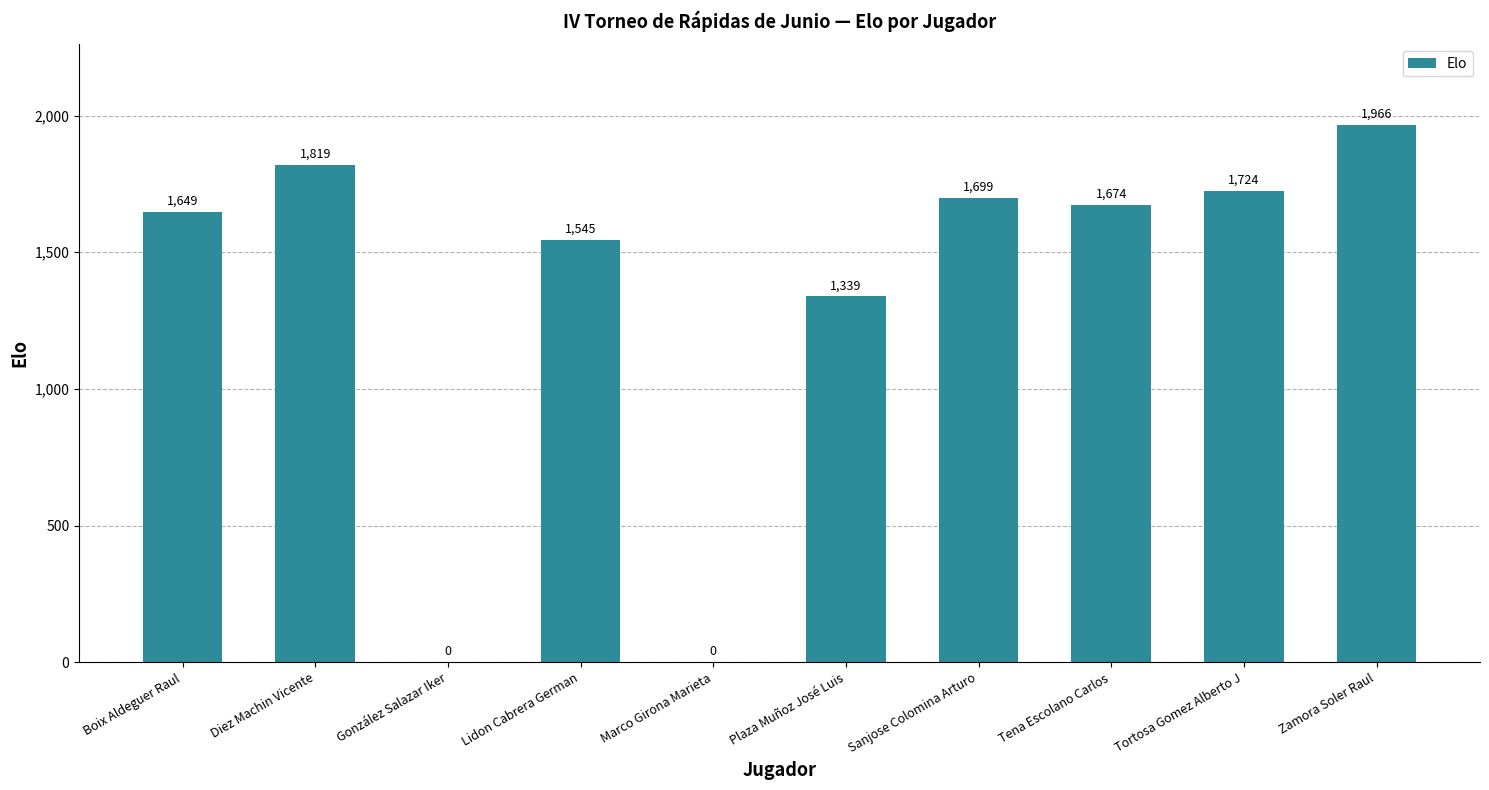

What is the ratio of the value at Tena Escolano Carlos to the value at Lidon Cabrera German?

1.1